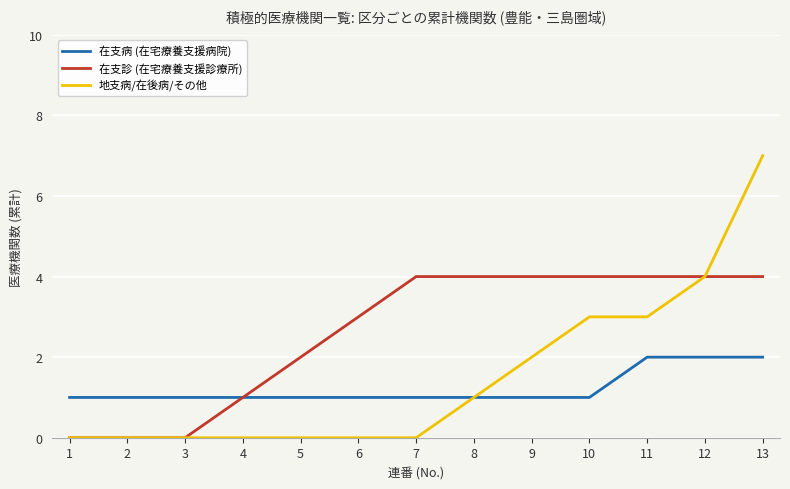

Does the chart display data point markers on the line(s)?

No